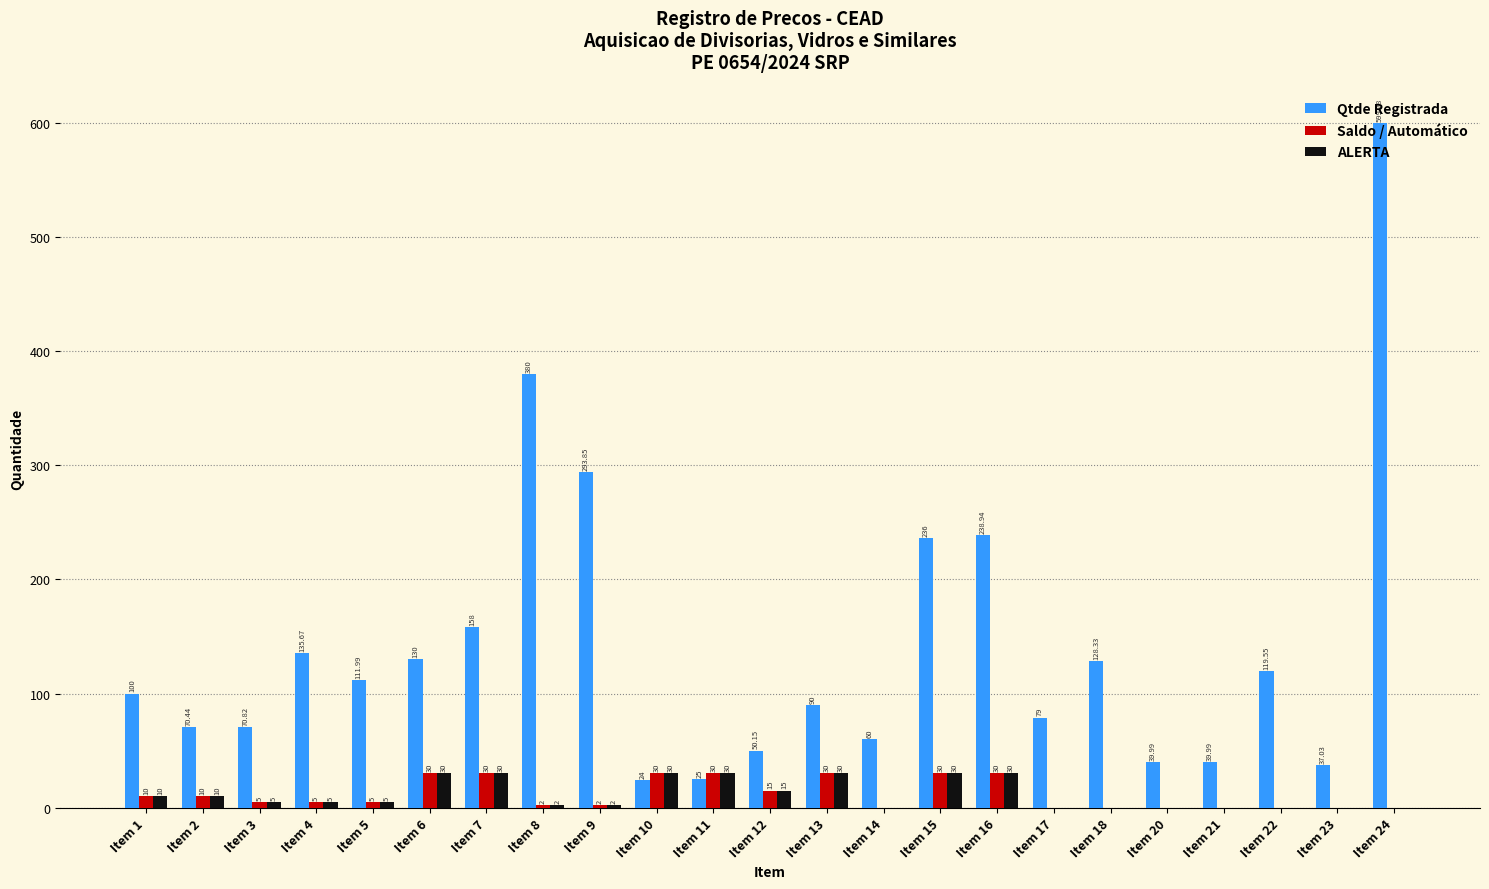

Which series changed the most between Item 18 and Item 22?

Qtde Registrada